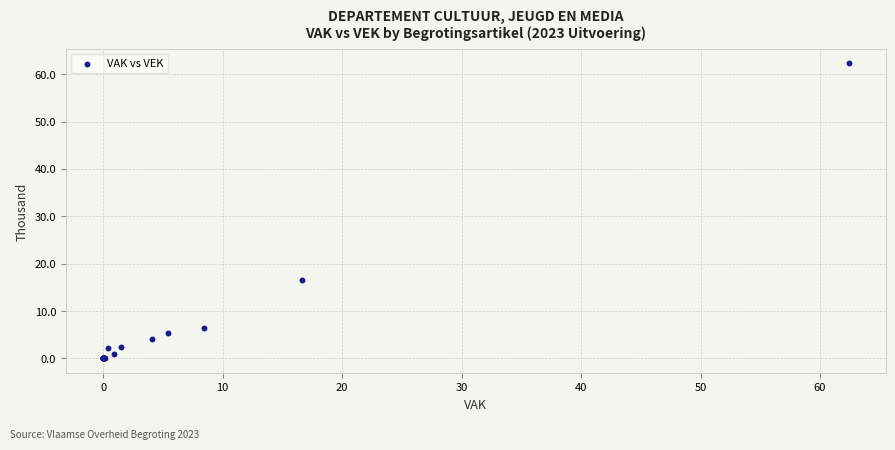

What Y value in the scatter plot is closest to 31?

16.6